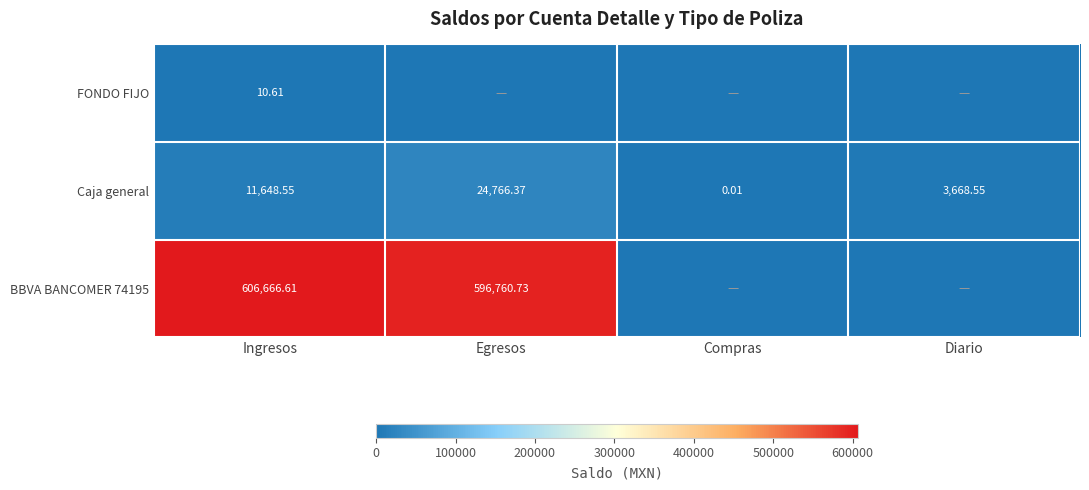

How many distinct data groups are displayed?

3